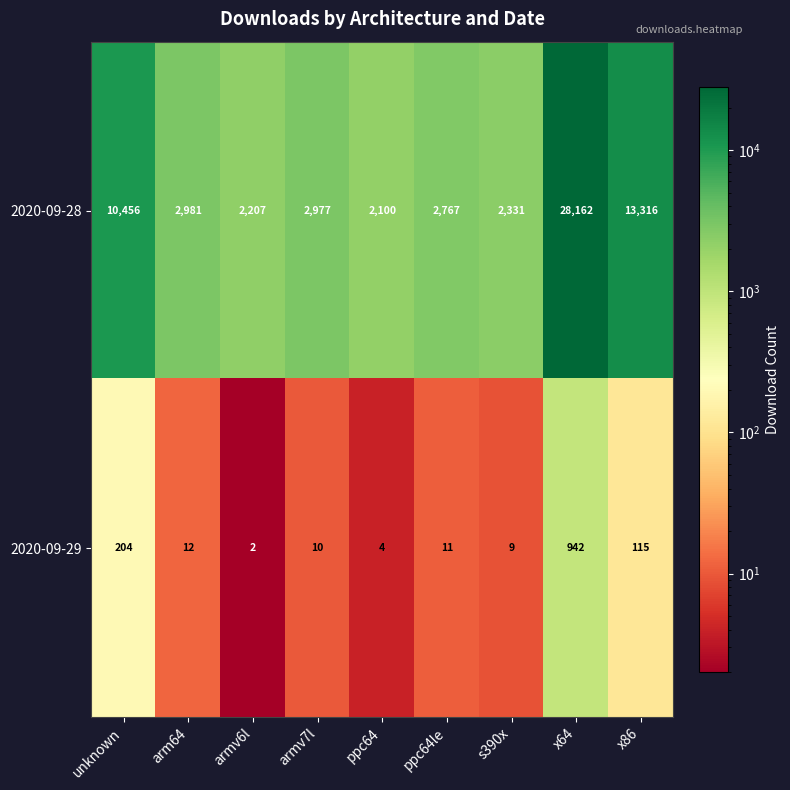

Is it true that 2020-09-29 equals 115 at x86?

True